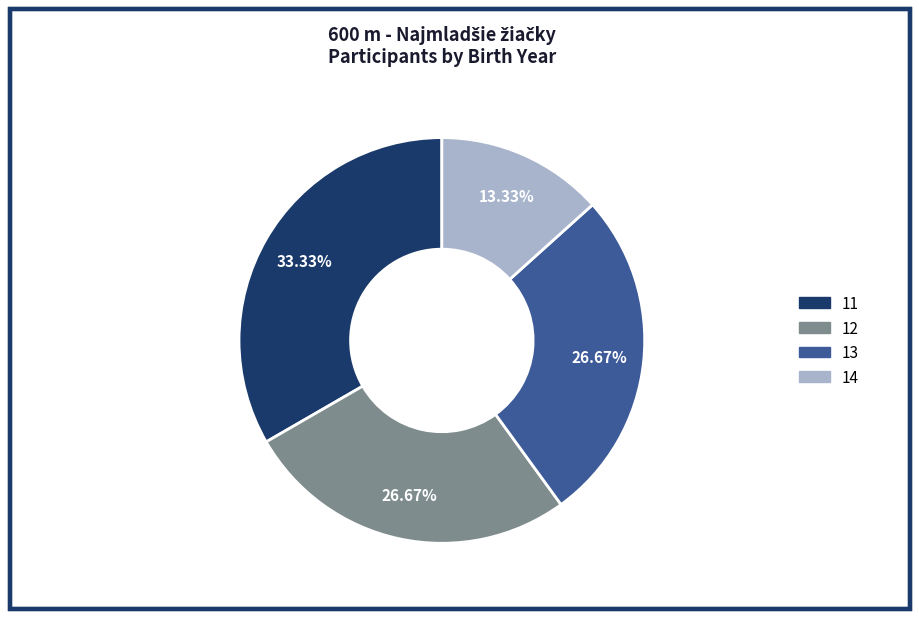

What is the largest slice in the pie chart?

11